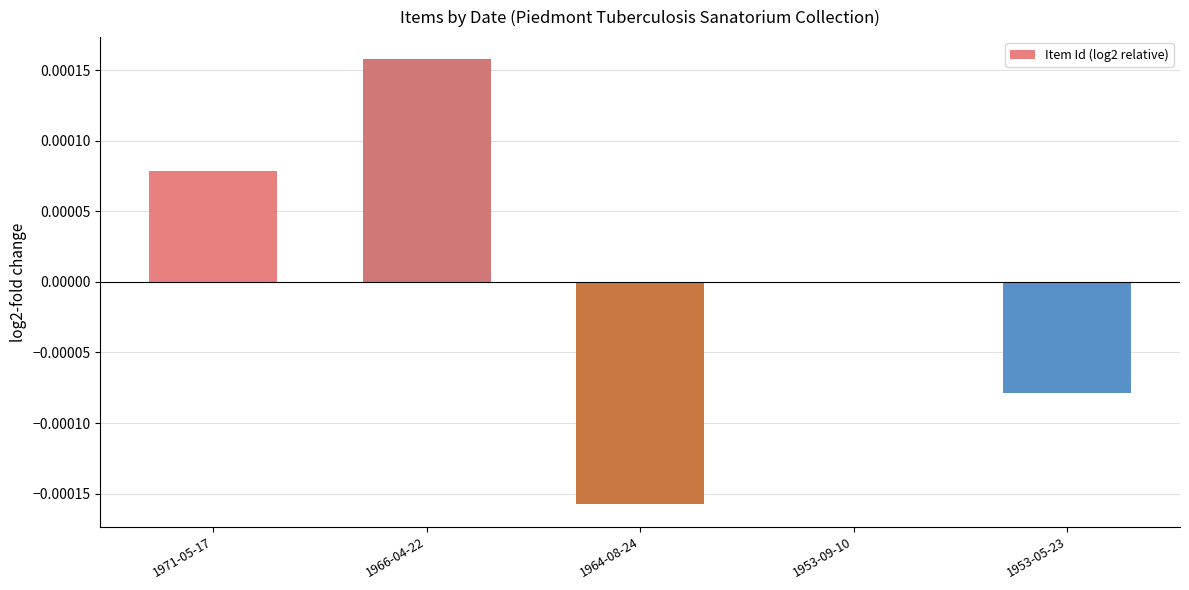

Which has a higher value, 1953-09-10 or 1953-05-23?

1953-09-10